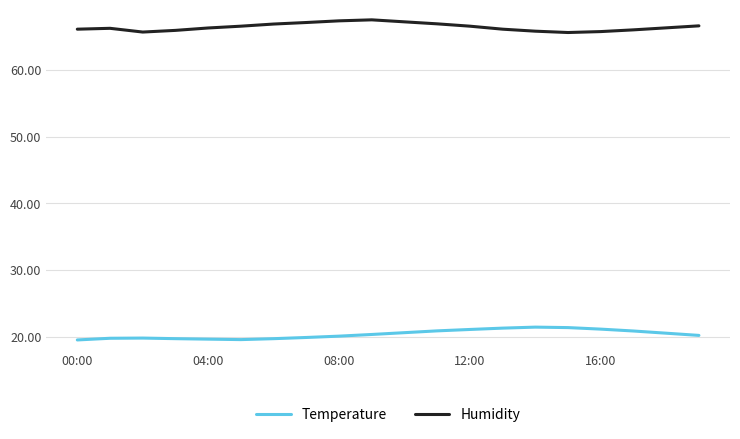

Which series has the largest total across all categories?

Humidity